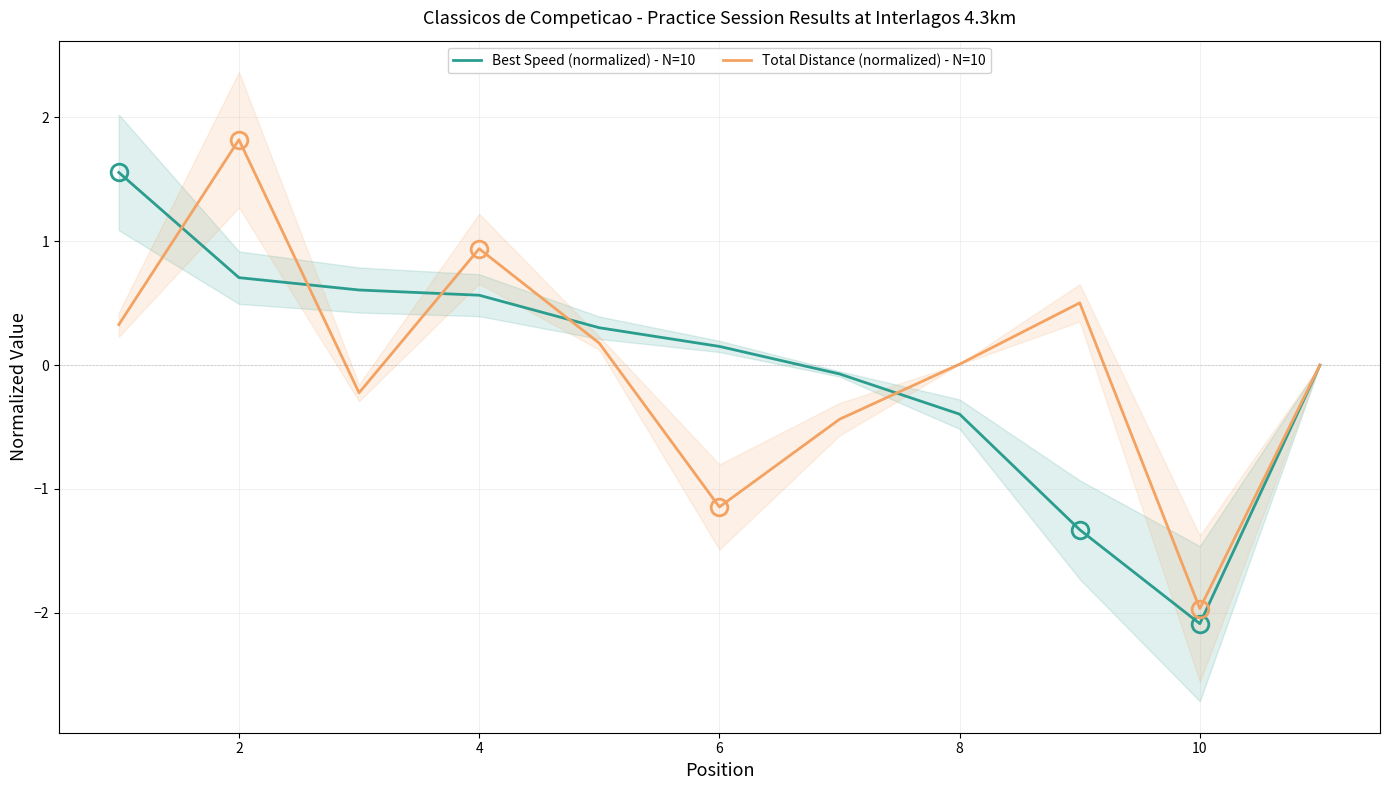

At which category is the sum across all series the highest?

2